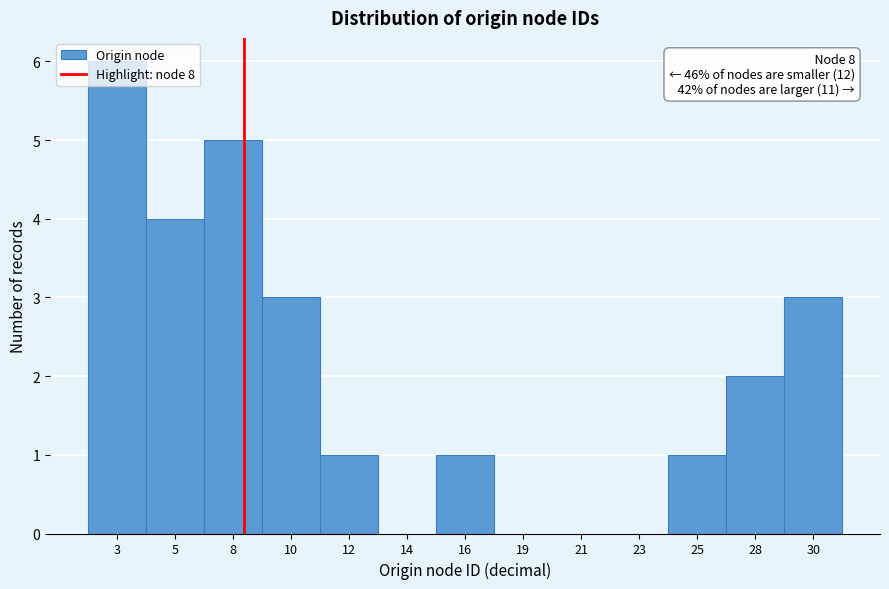

Which has a higher value, 8 or 16?

8